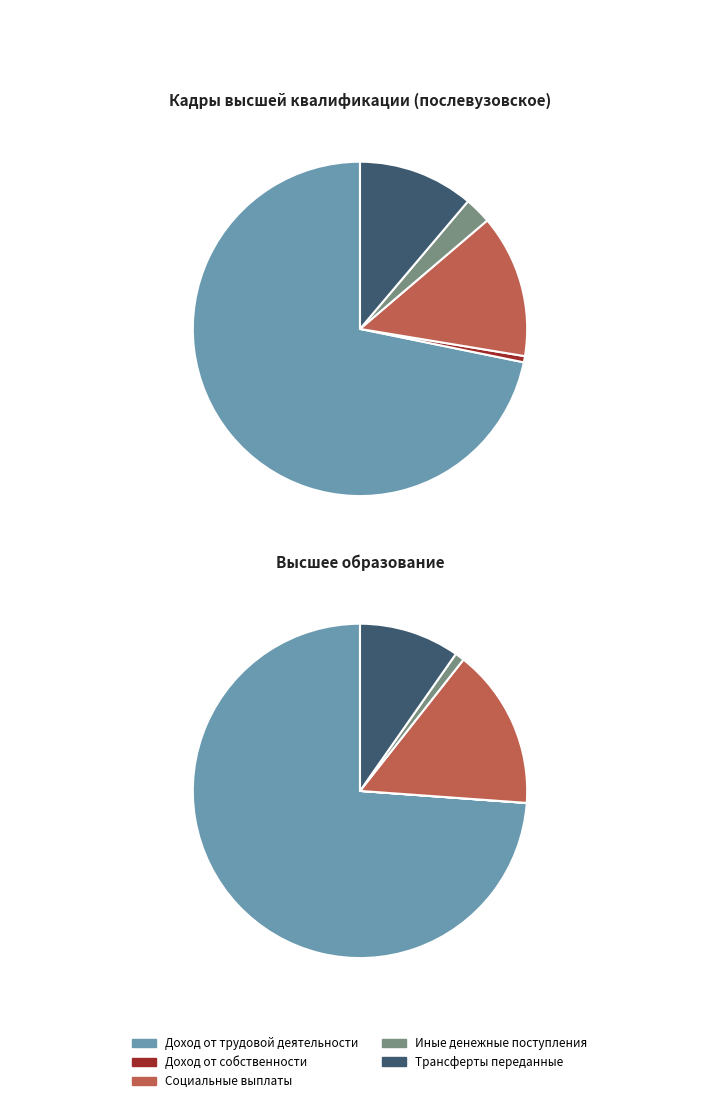

How many slices are in this pie chart?

5